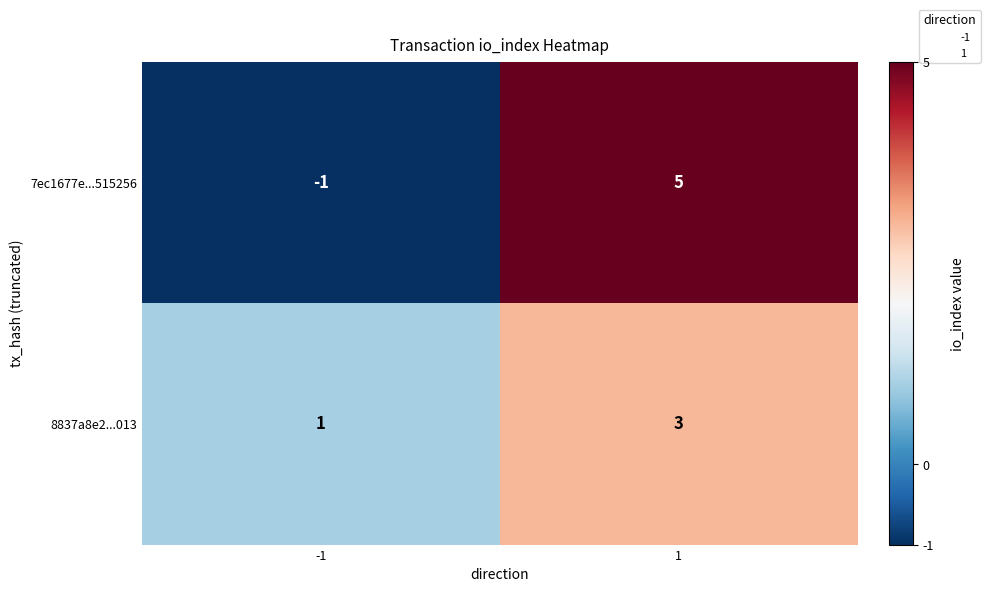

How many series are shown in this chart?

2